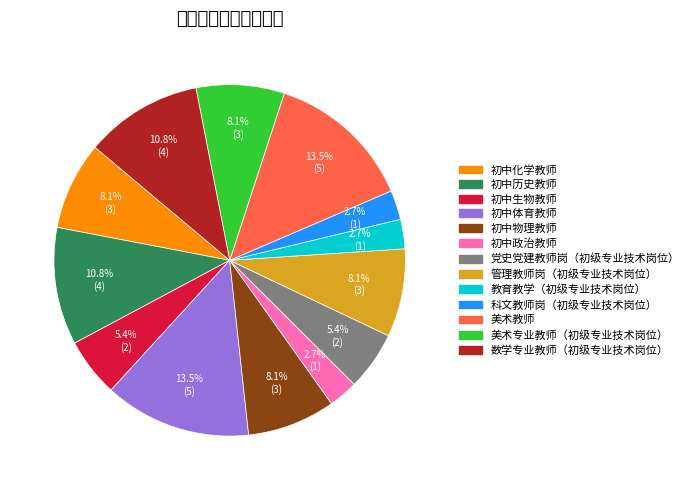

The 管理教师岗（初级专业技术岗位） slice represents 8% of the pie. True or false?

True